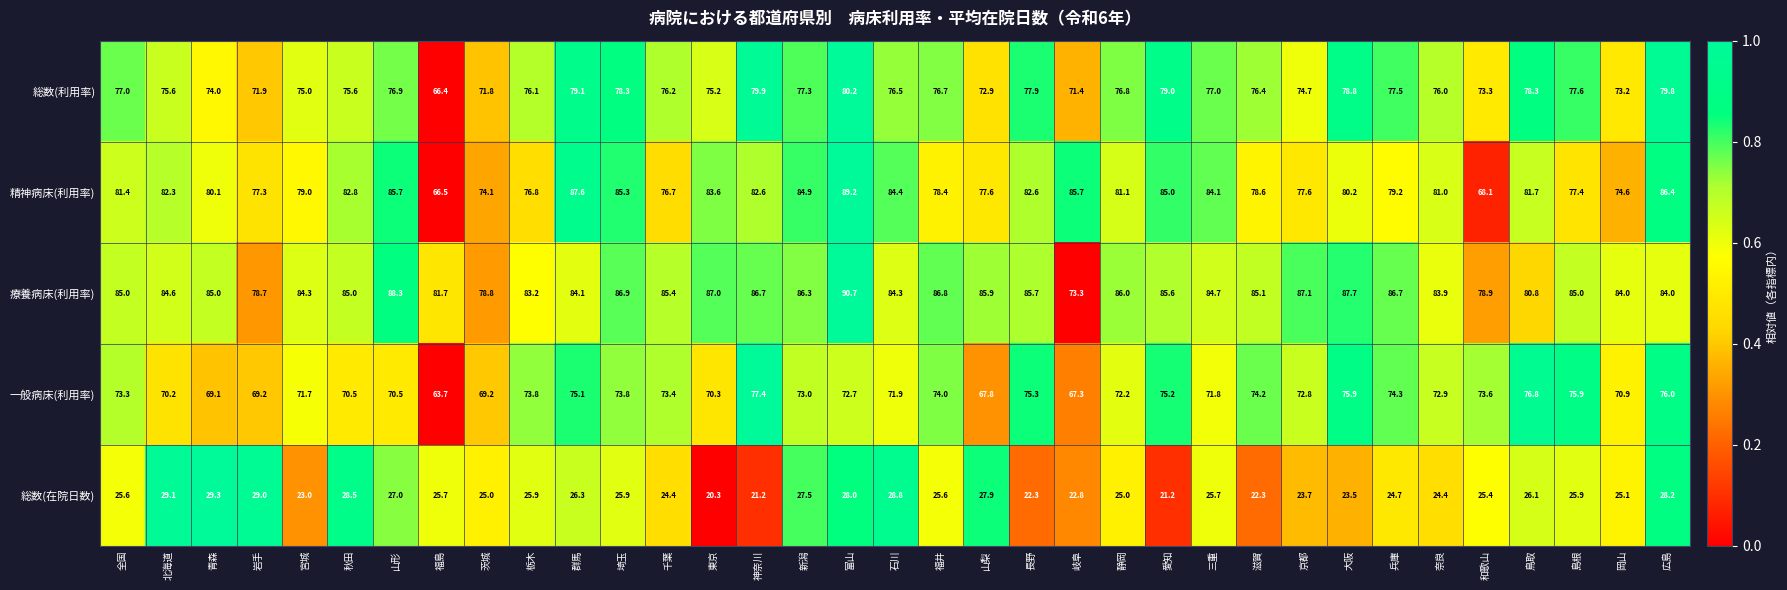

Rank the series at 山形 from lowest to highest value.

総数(在院日数), 一般病床(利用率), 総数(利用率), 精神病床(利用率), 療養病床(利用率)